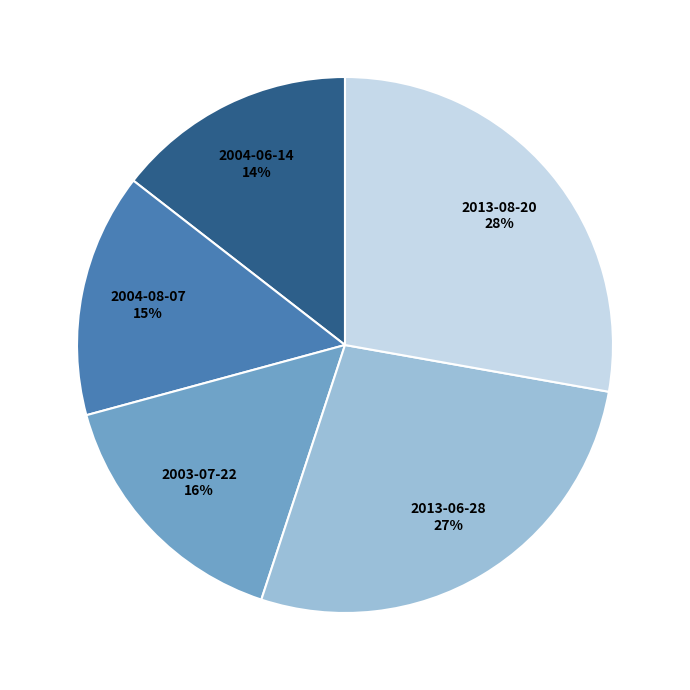

Does any single category account for the majority?

No